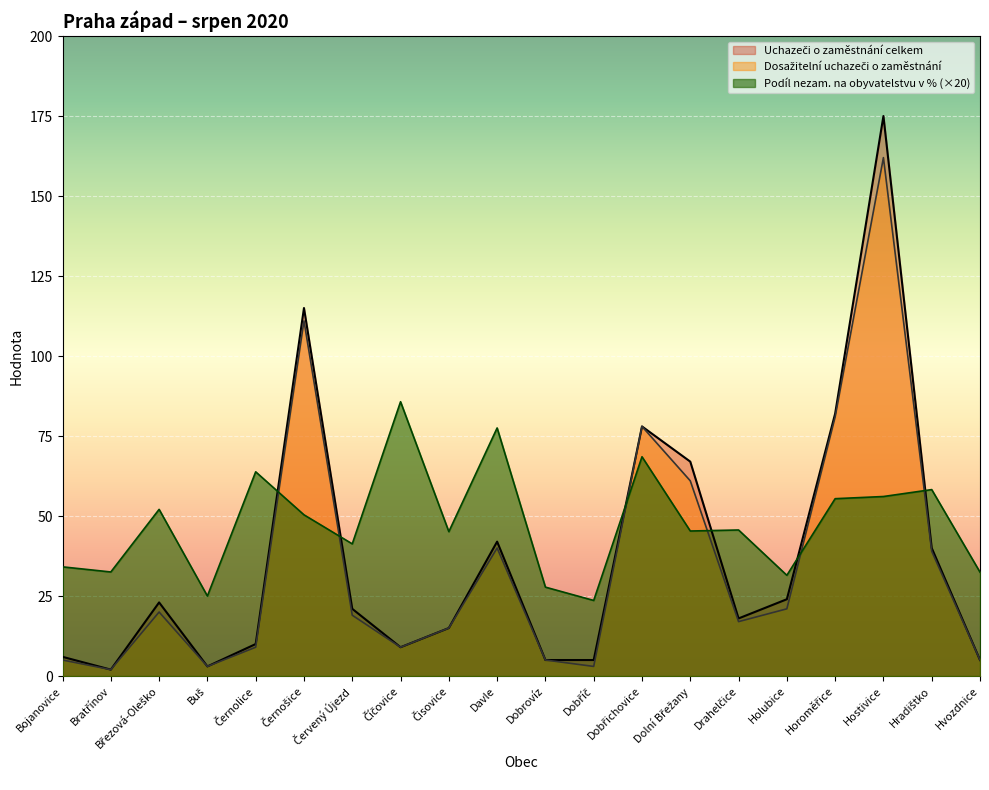

What is the difference between the maximum and minimum values in the Dosažitelní uchazeči o zaměstnání series?

160.0